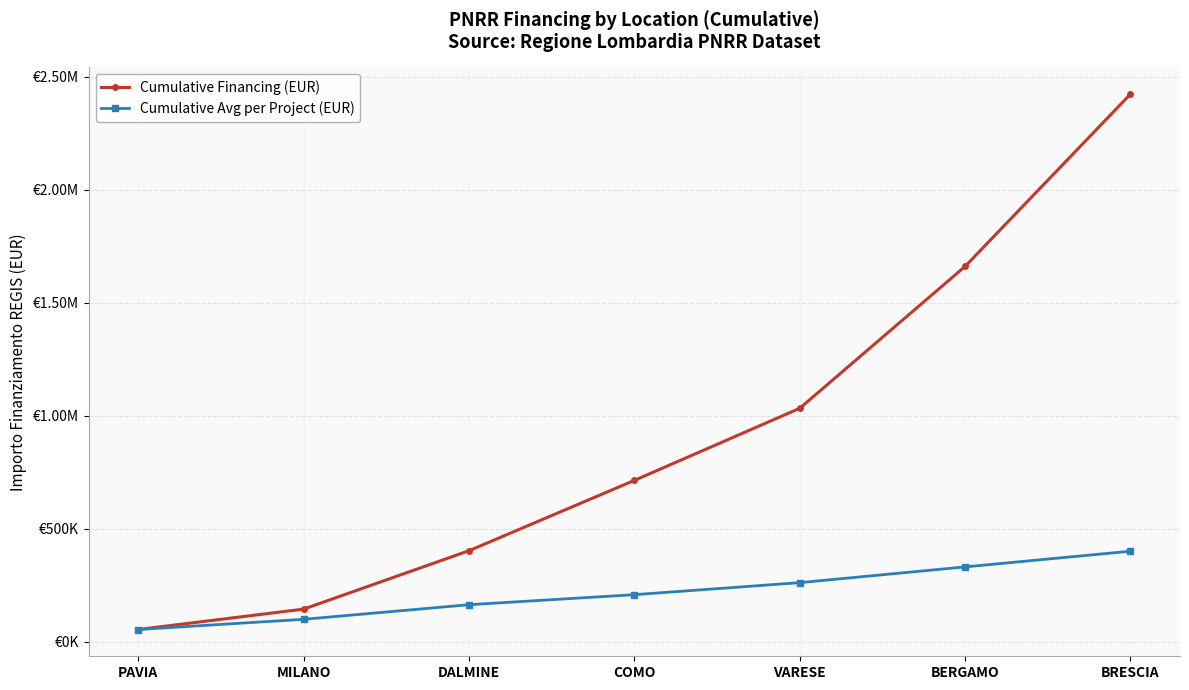

What is the label of the 2nd point from the left?

MILANO